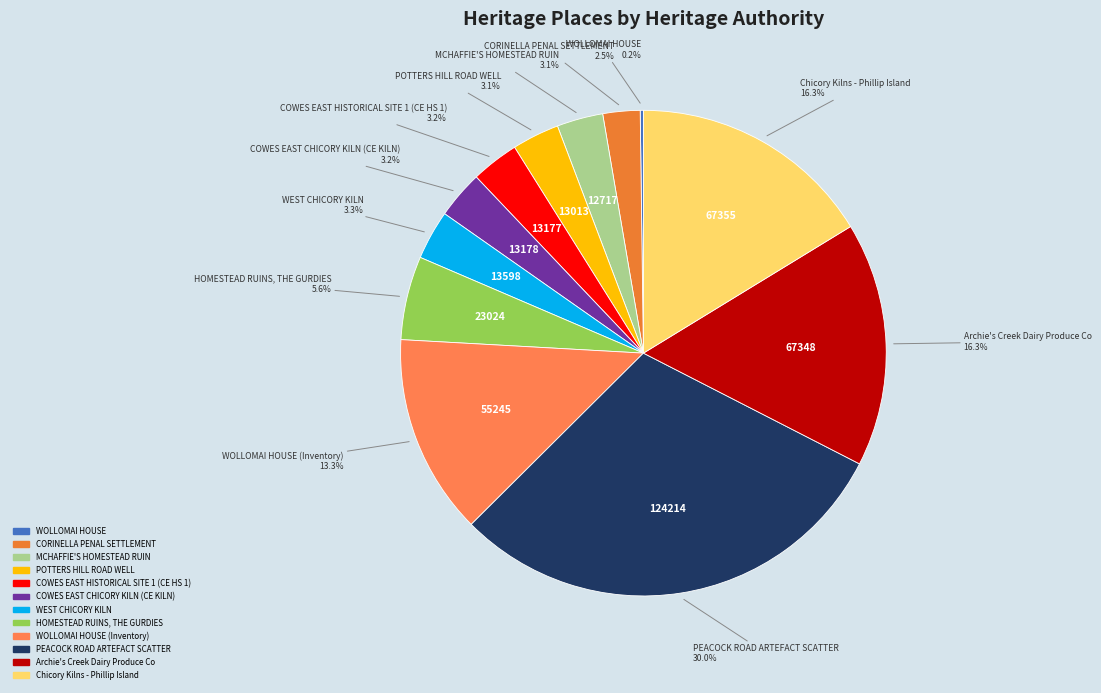

How many slices are in this pie chart?

12